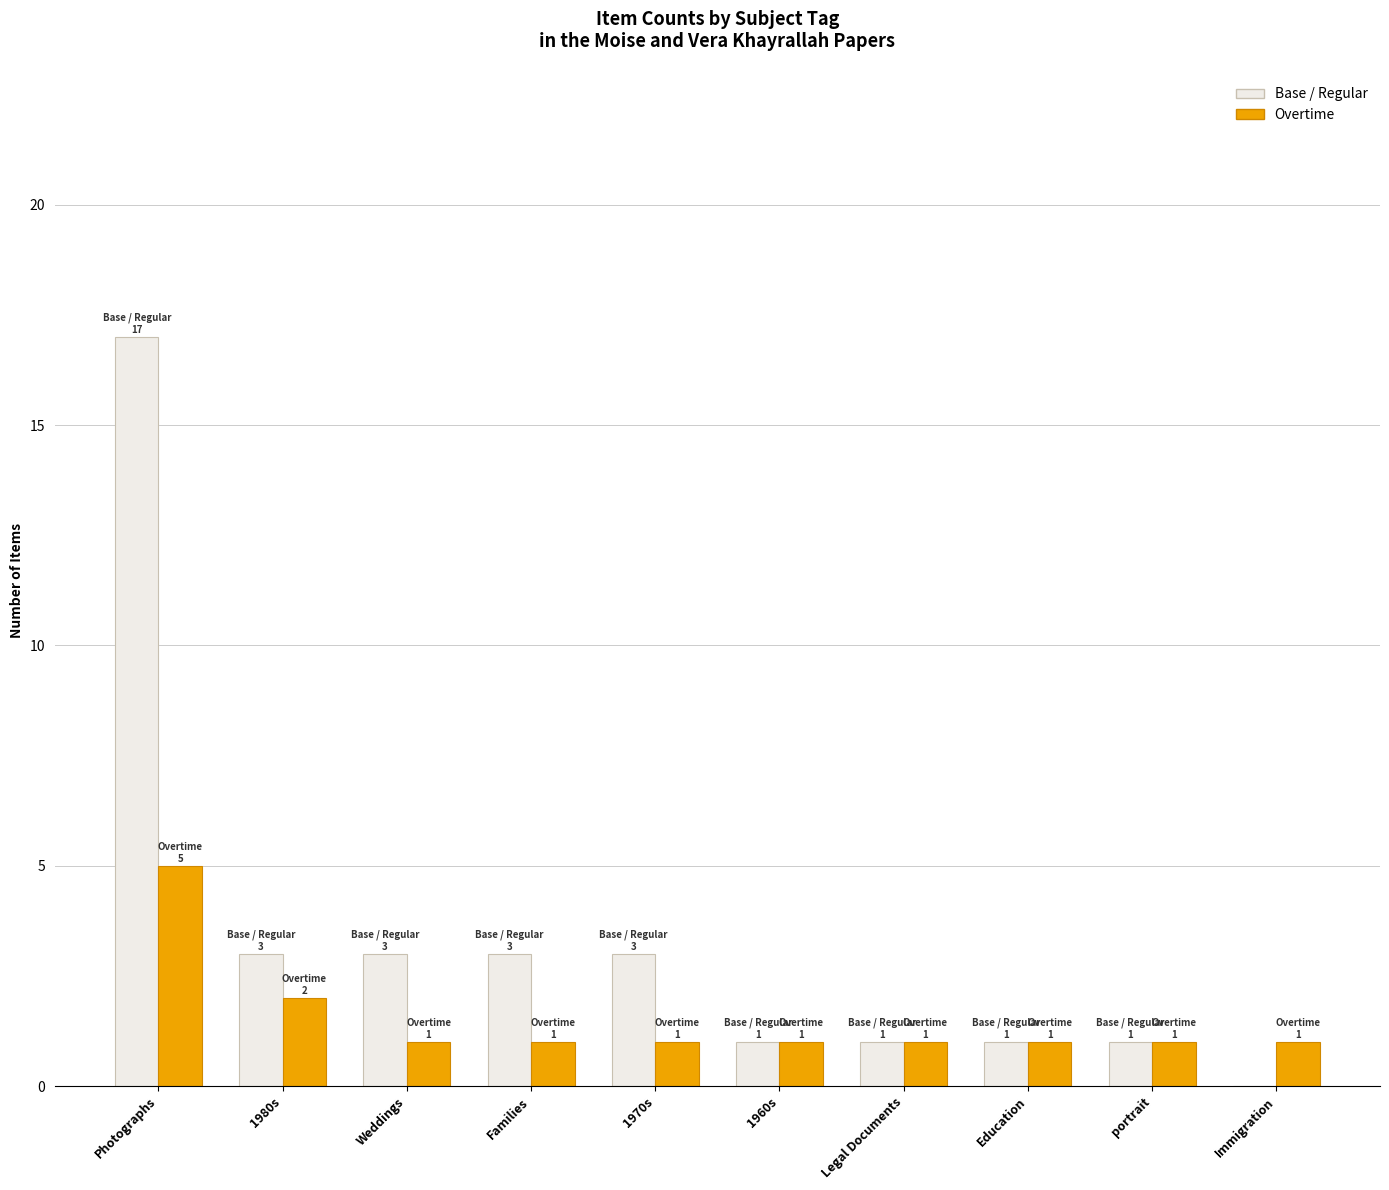

Which series changed the most between Weddings and 1960s?

Base / Regular